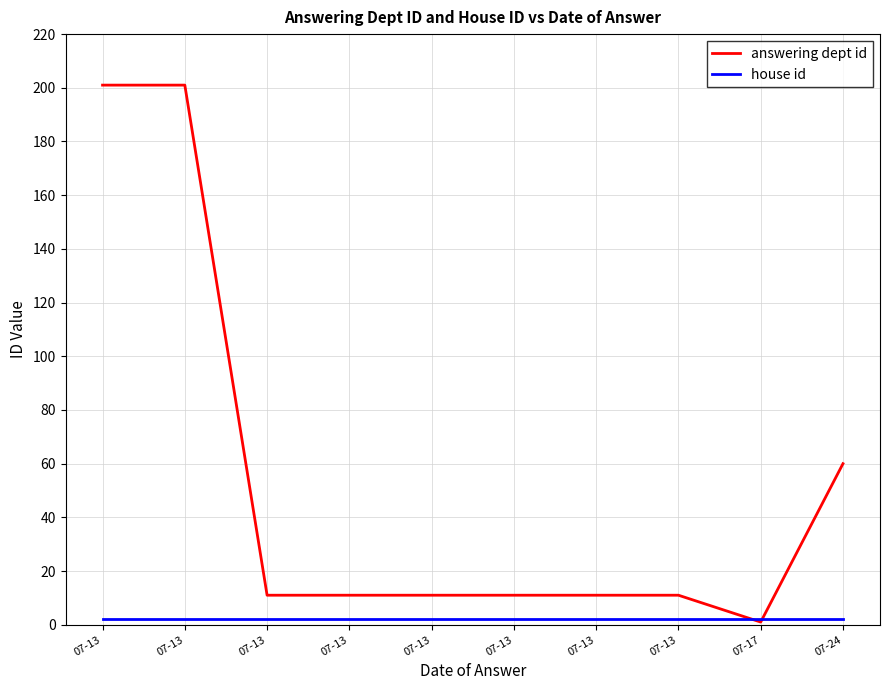

How many lines are shown in the chart?

2